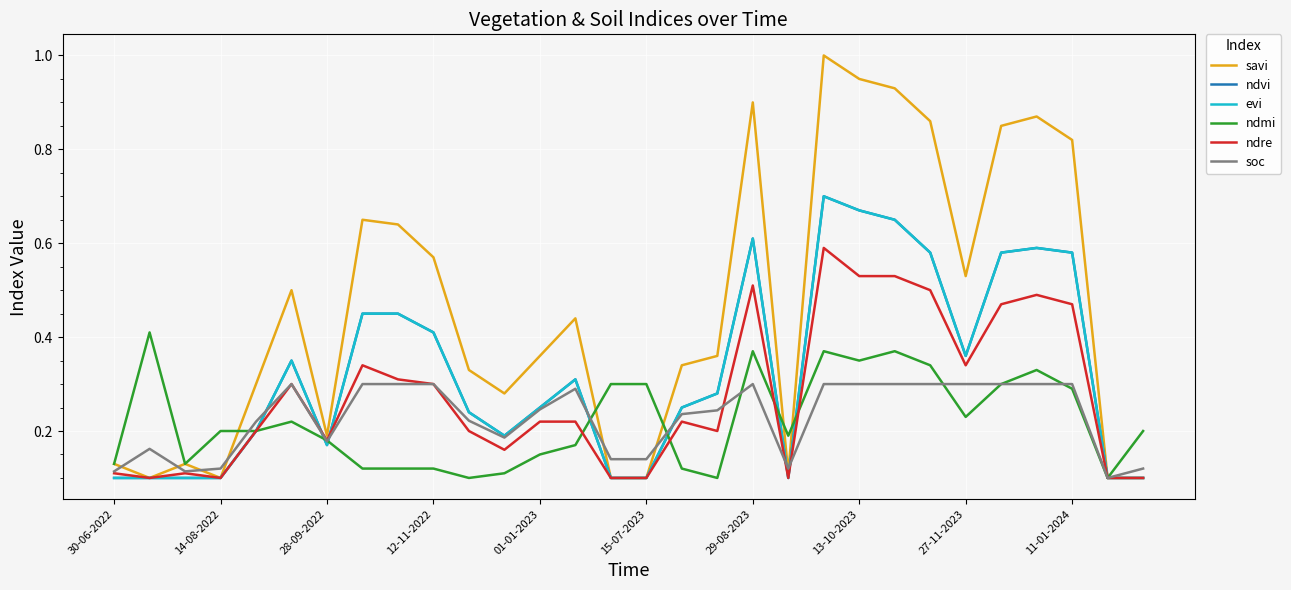

Does the chart have visible grid lines?

Yes